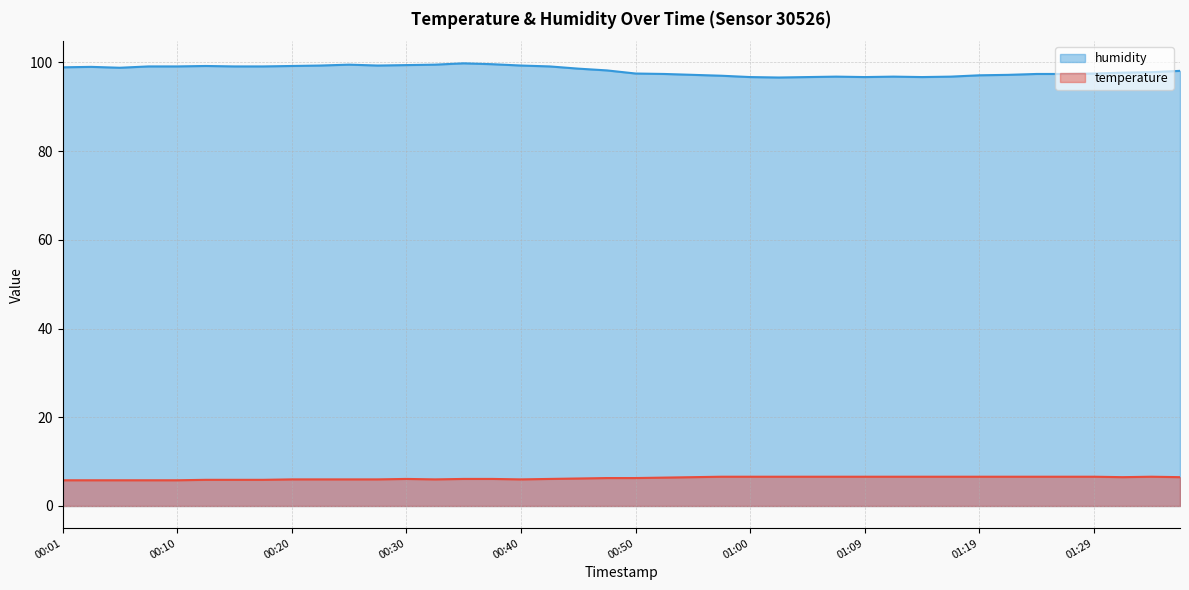

What is the spread (max minus min) of values at 00:42?

93.0